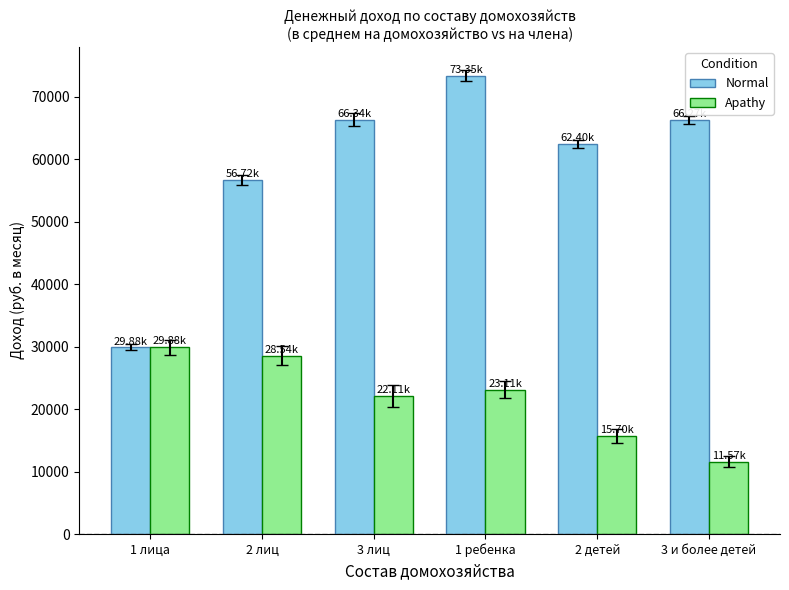

What position from the left is 1 ребенка?

4